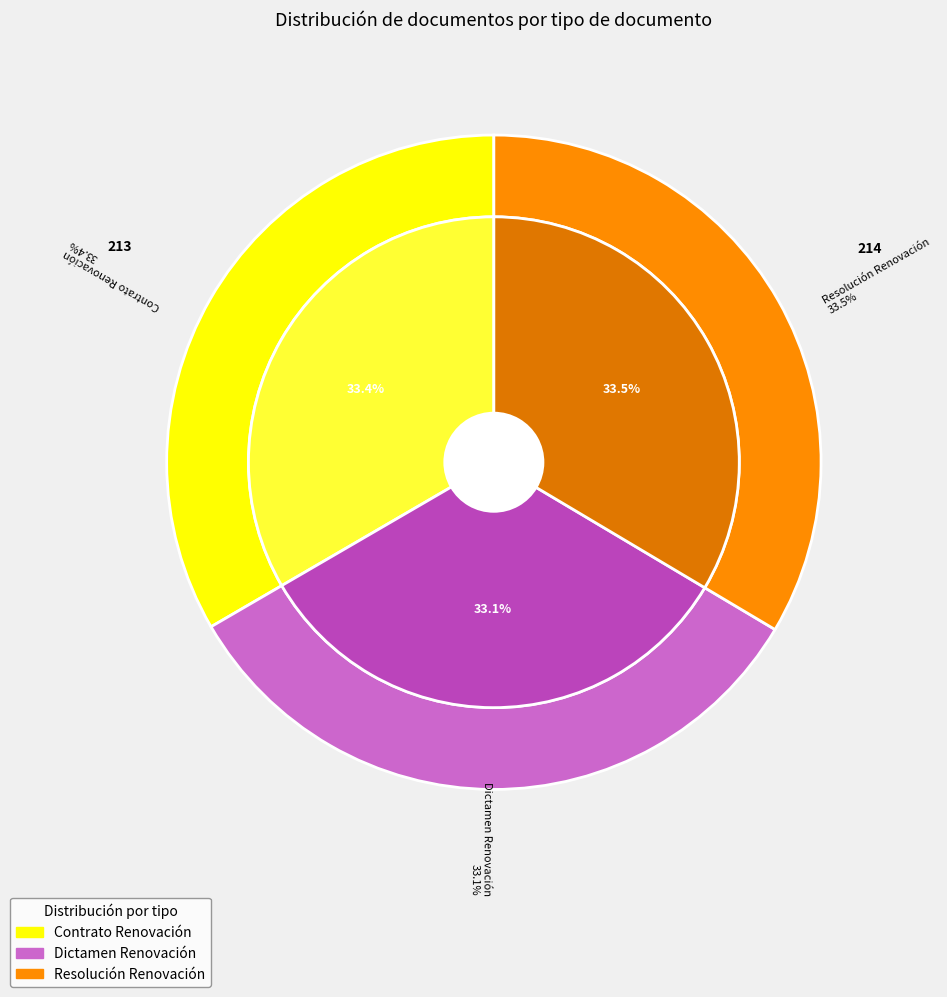

To the nearest percent, what percentage of the pie is Contrato Renovación?

33%